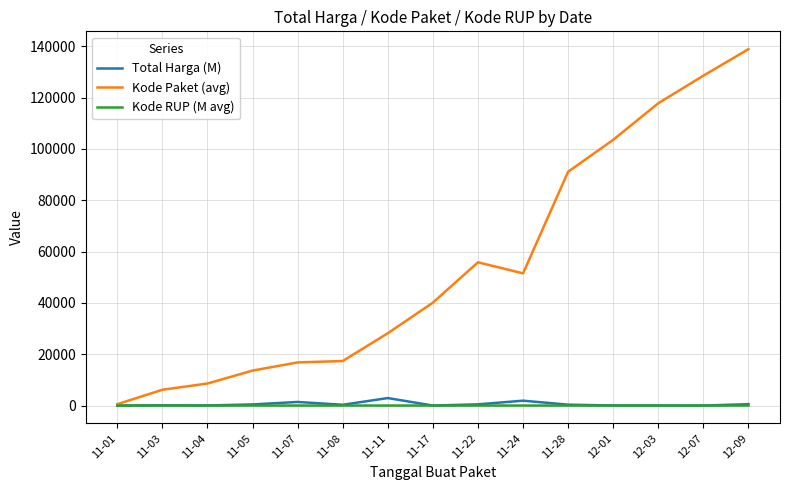

What is the smallest value displayed?

12.8